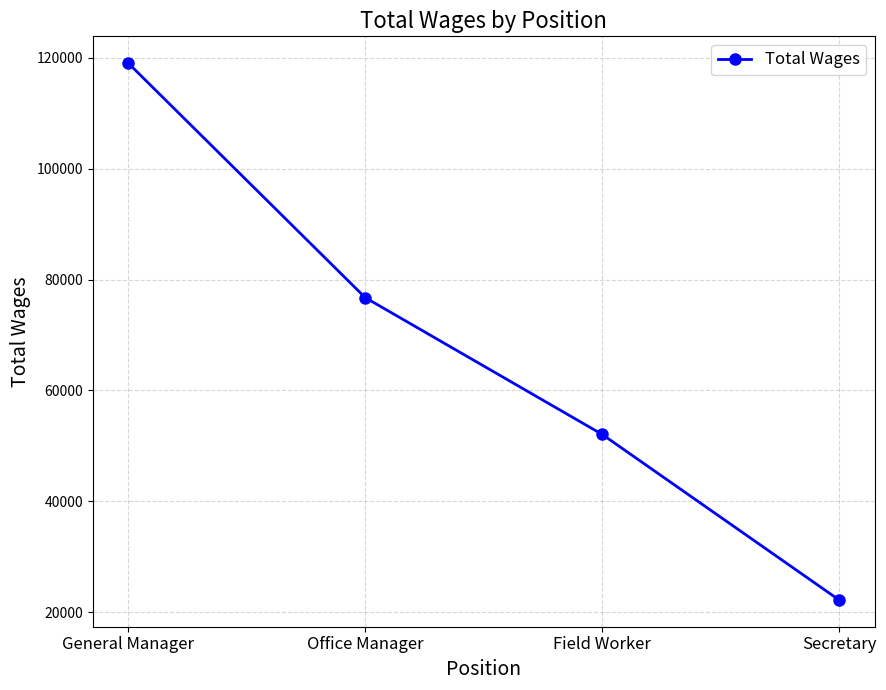

What is the change in value from General Manager to Secretary?

-96757